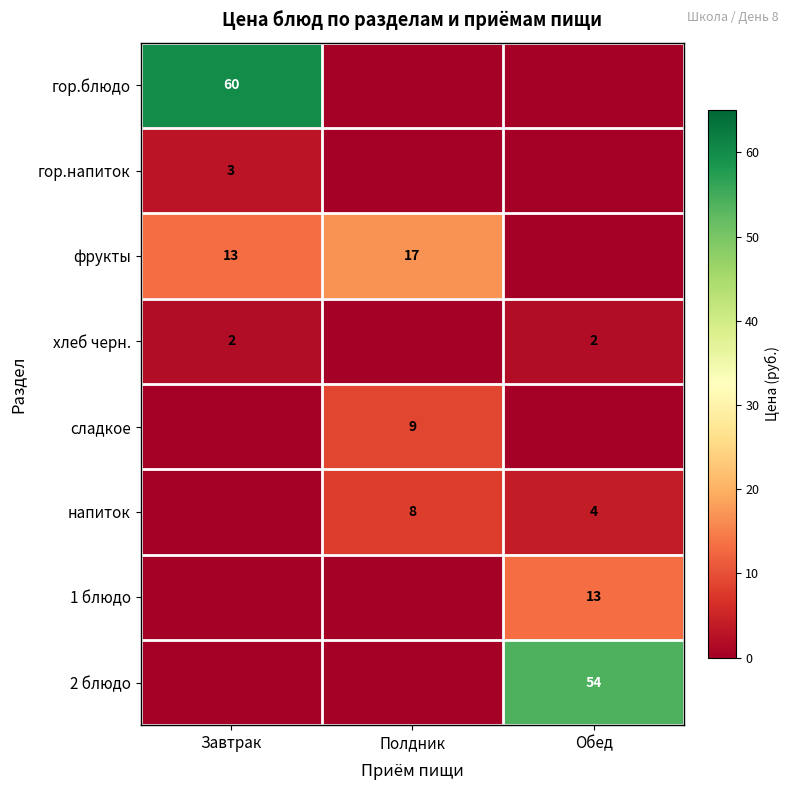

True or false: 1 блюдо has a value of 13 at Обед.

True